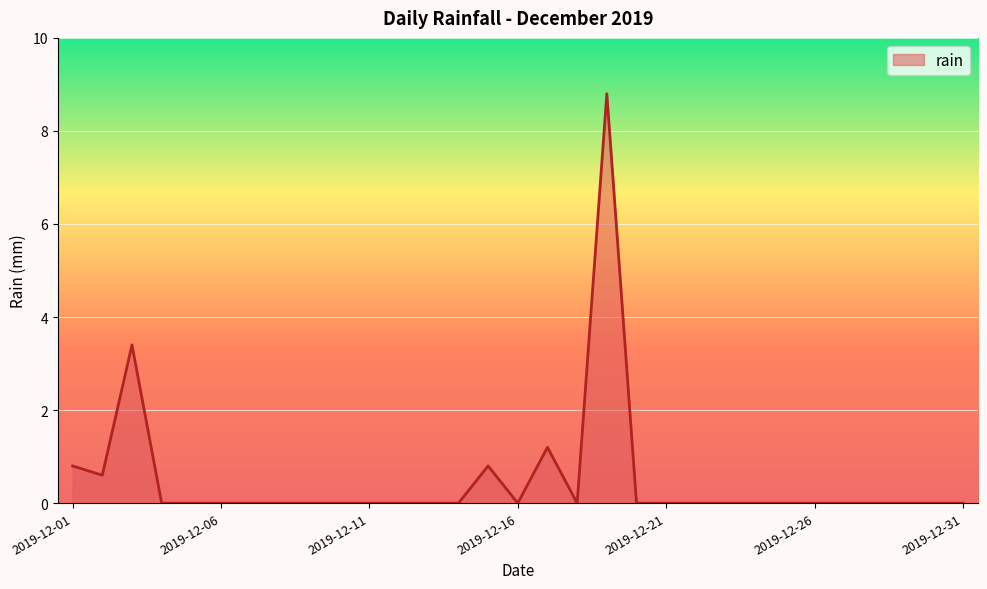

Count the number of categories in the chart.

31